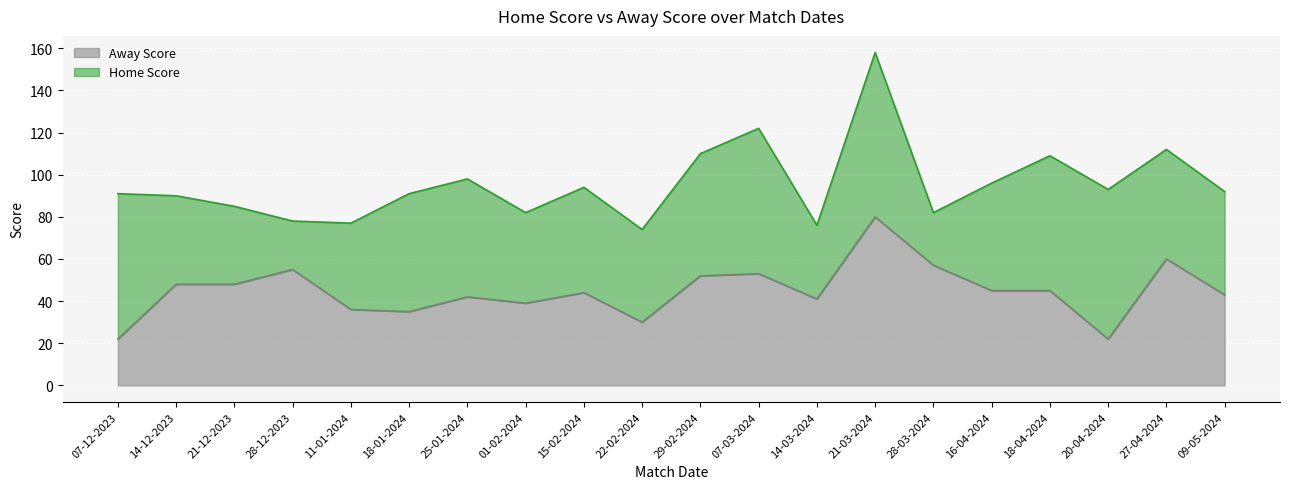

At which category is the sum across all series the highest?

21-03-2024